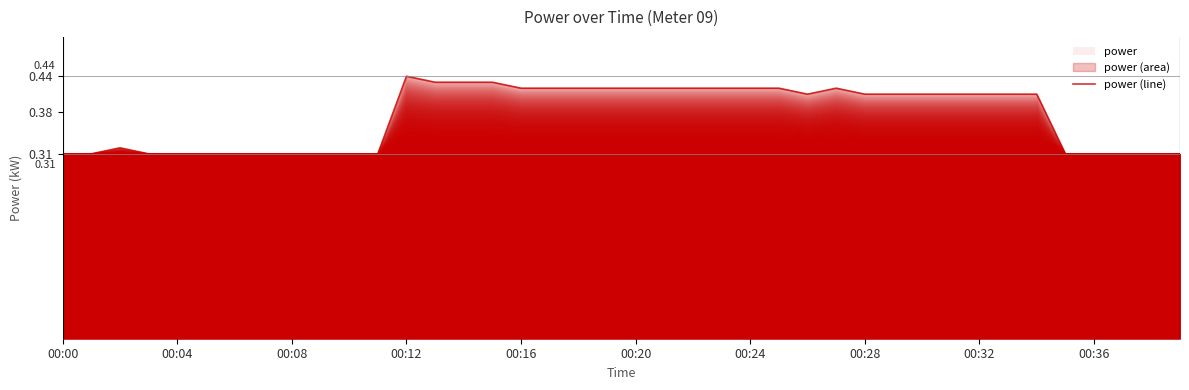

Which label corresponds to the smallest value in the chart?

00:00